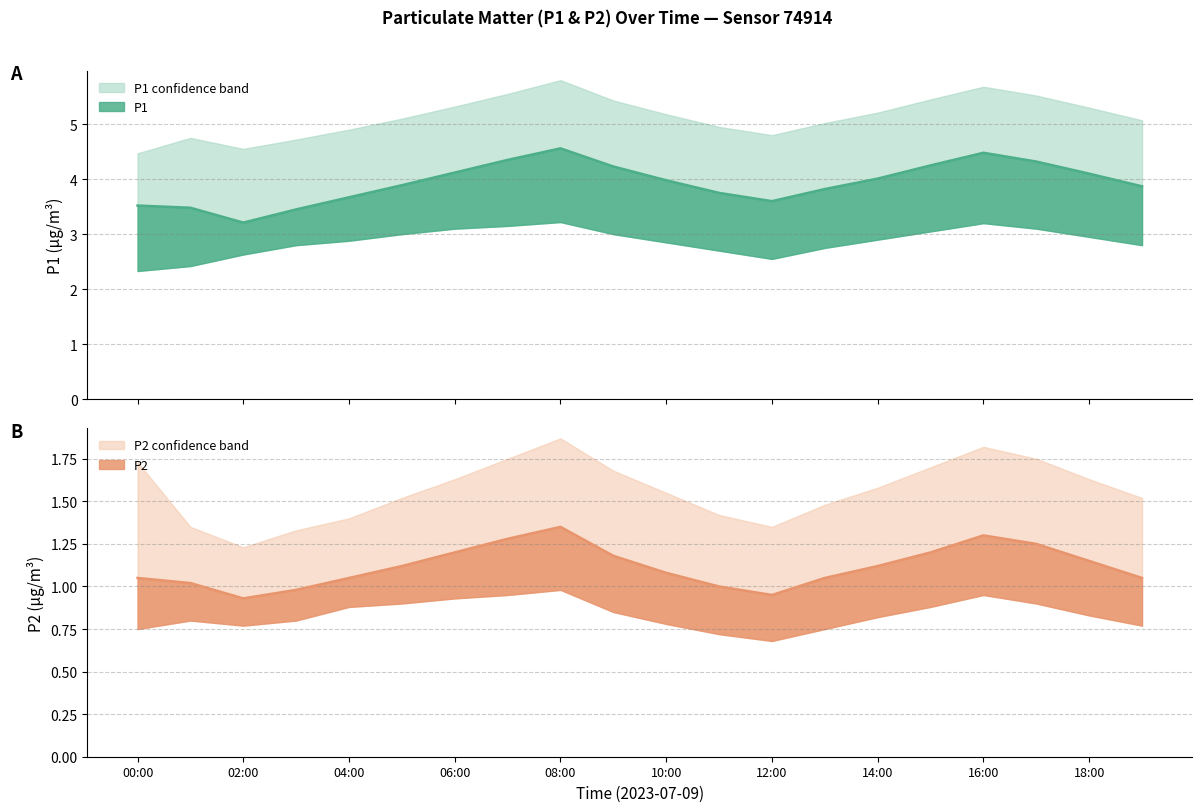

Reading left to right, transcribe all the data shown in this chart.

P1: 00:00=3.5	01:00=3.5	02:00=3.2	03:00=3.5	04:00=3.7	05:00=3.9	06:00=4.1	07:00=4.3	08:00=4.6	09:00=4.2	10:00=4.0	11:00=3.8	12:00=3.6	13:00=3.8	14:00=4.0	15:00=4.2	16:00=4.5	17:00=4.3	18:00=4.1	19:00=3.9
P1_upper: 00:00=4.5	01:00=4.8	02:00=4.5	03:00=4.7	04:00=4.9	05:00=5.1	06:00=5.3	07:00=5.5	08:00=5.8	09:00=5.4	10:00=5.2	11:00=5.0	12:00=4.8	13:00=5.0	14:00=5.2	15:00=5.5	16:00=5.7	17:00=5.5	18:00=5.3	19:00=5.1
P1_lower: 00:00=2.3	01:00=2.4	02:00=2.6	03:00=2.8	04:00=2.9	05:00=3.0	06:00=3.1	07:00=3.1	08:00=3.2	09:00=3.0	10:00=2.9	11:00=2.7	12:00=2.5	13:00=2.8	14:00=2.9	15:00=3.0	16:00=3.2	17:00=3.1	18:00=3.0	19:00=2.8
P2: 00:00=1.1	01:00=1.0	02:00=0.9	03:00=1.0	04:00=1.1	05:00=1.1	06:00=1.2	07:00=1.3	08:00=1.4	09:00=1.2	10:00=1.1	11:00=1.0	12:00=0.9	13:00=1.1	14:00=1.1	15:00=1.2	16:00=1.3	17:00=1.2	18:00=1.1	19:00=1.1
P2_upper: 00:00=1.7	01:00=1.4	02:00=1.2	03:00=1.3	04:00=1.4	05:00=1.5	06:00=1.6	07:00=1.8	08:00=1.9	09:00=1.7	10:00=1.6	11:00=1.4	12:00=1.4	13:00=1.5	14:00=1.6	15:00=1.7	16:00=1.8	17:00=1.8	18:00=1.6	19:00=1.5
P2_lower: 00:00=0.8	01:00=0.8	02:00=0.8	03:00=0.8	04:00=0.9	05:00=0.9	06:00=0.9	07:00=0.9	08:00=1.0	09:00=0.8	10:00=0.8	11:00=0.7	12:00=0.7	13:00=0.8	14:00=0.8	15:00=0.9	16:00=0.9	17:00=0.9	18:00=0.8	19:00=0.8